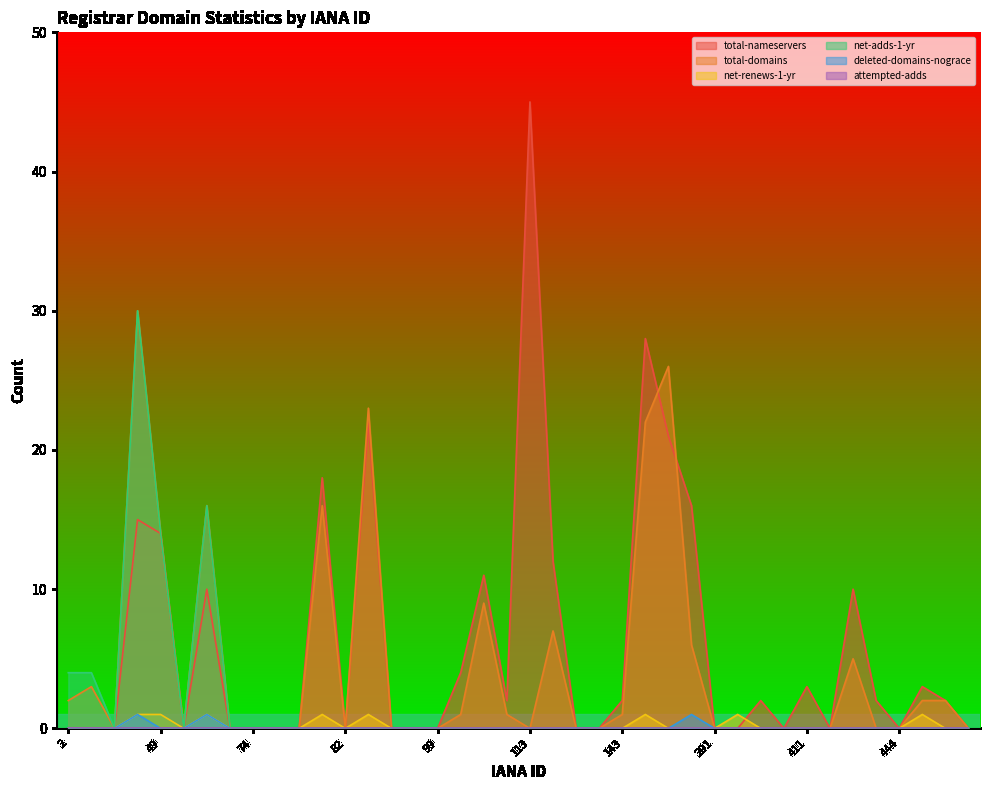

Which series ends up on top after the final intersection of total-domains and total-nameservers?

total-nameservers